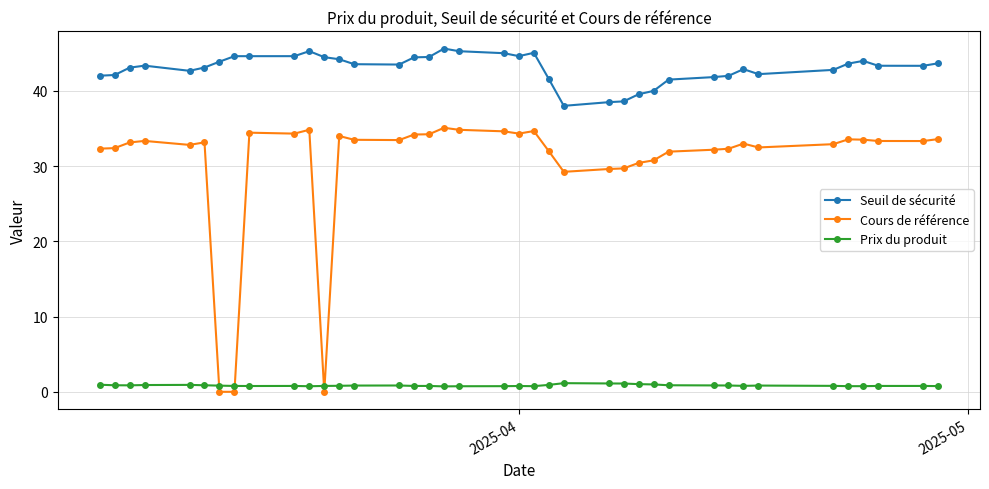

After their last crossing, which series has the higher values: Prix du produit or Cours de référence?

Cours de référence